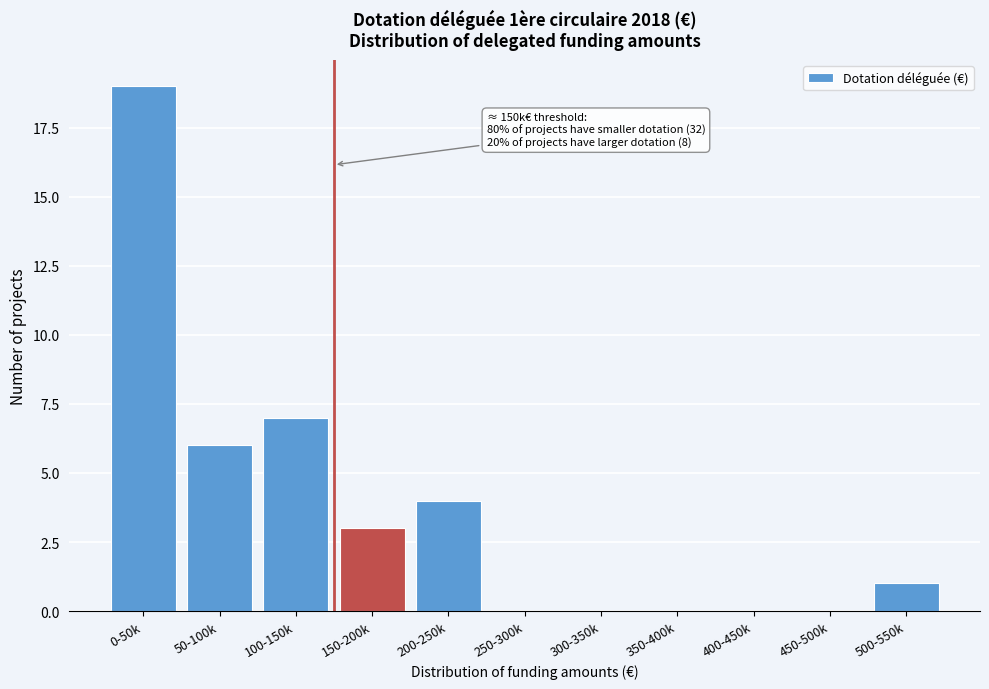

Reading right to left, what are all the values shown in this chart?

500-550k=1	450-500k=0	400-450k=0	350-400k=0	300-350k=0	250-300k=0	200-250k=4	150-200k=3	100-150k=7	50-100k=6	0-50k=19